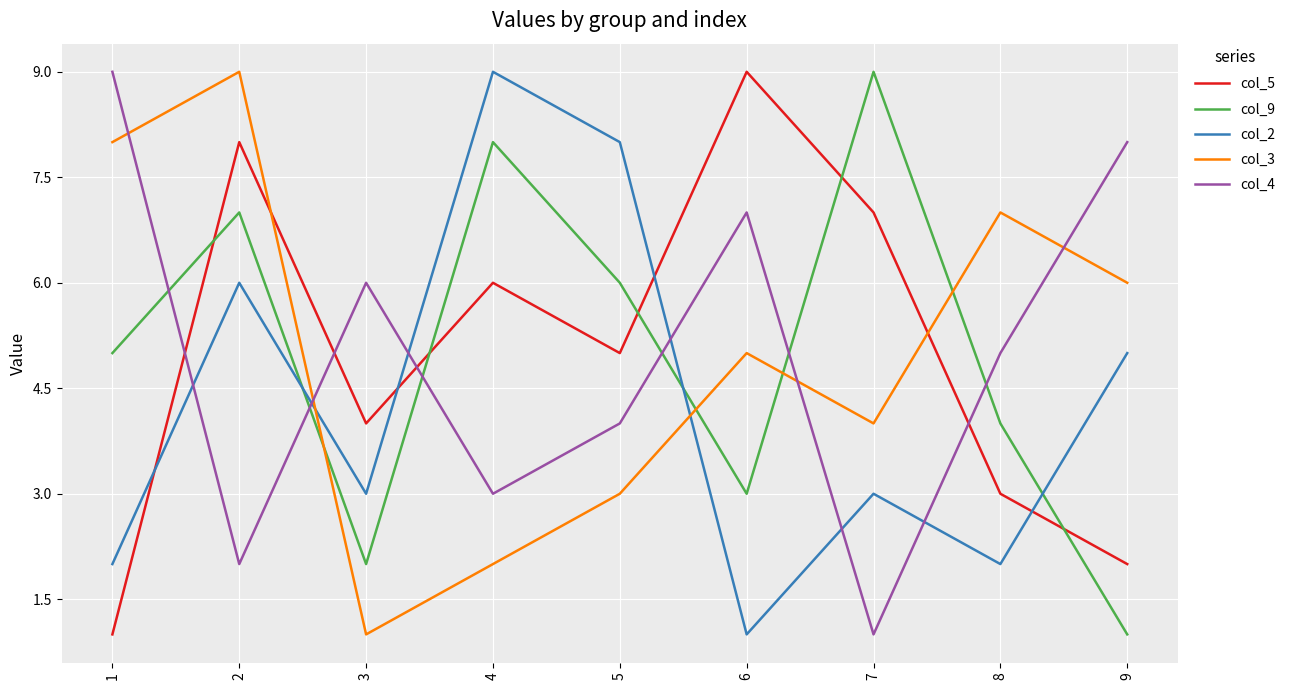

Is it true that col_5 equals 6 at 4?

True